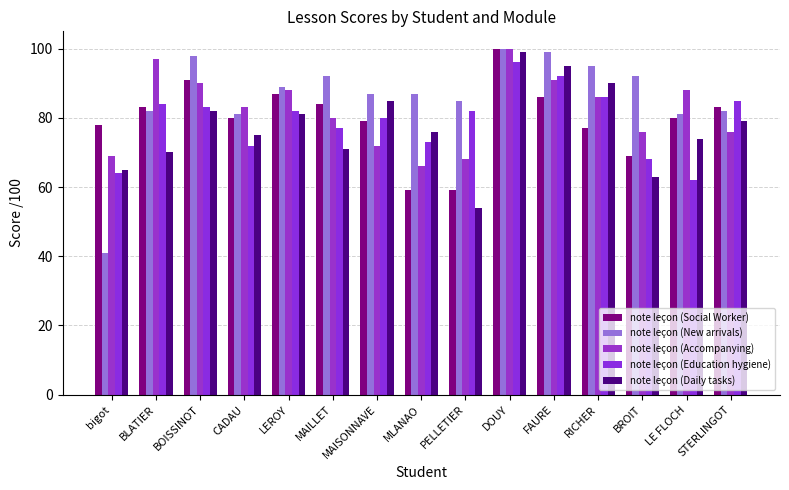

How many bars are there in total?

75